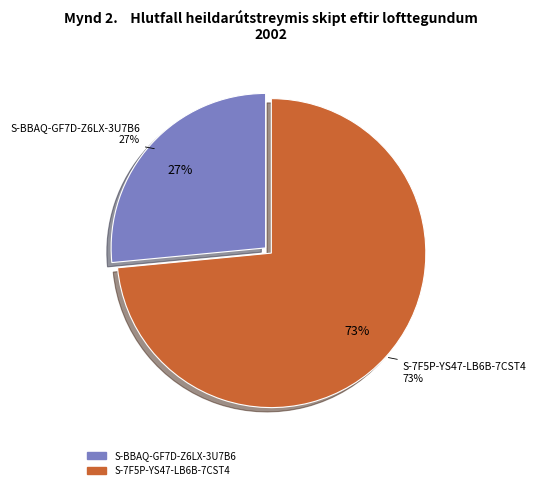

Between S-BBAQ-GF7D-Z6LX-3U7B6 and S-7F5P-YS47-LB6B-7CST4, which is larger?

S-7F5P-YS47-LB6B-7CST4